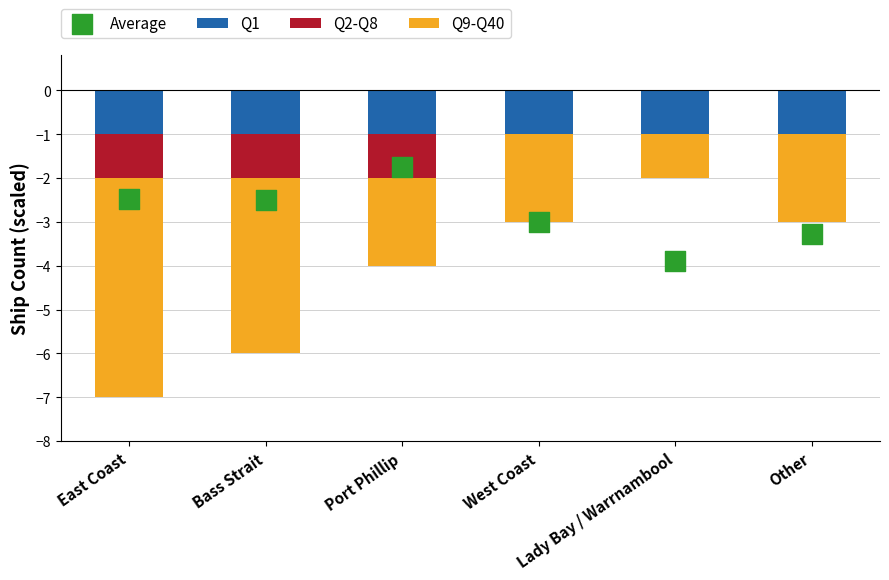

Which series has the largest total across all categories?

Q2-Q8